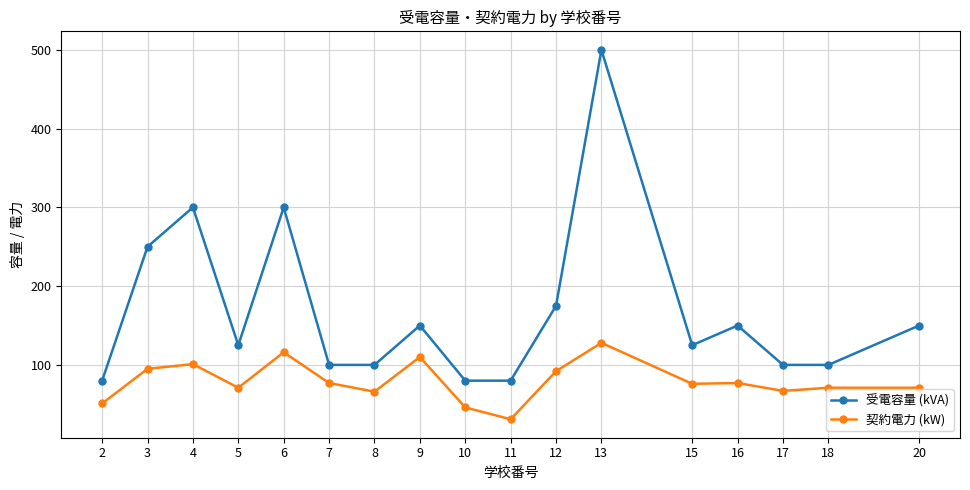

Where is the first local minimum for 受電容量 (kVA)?

5